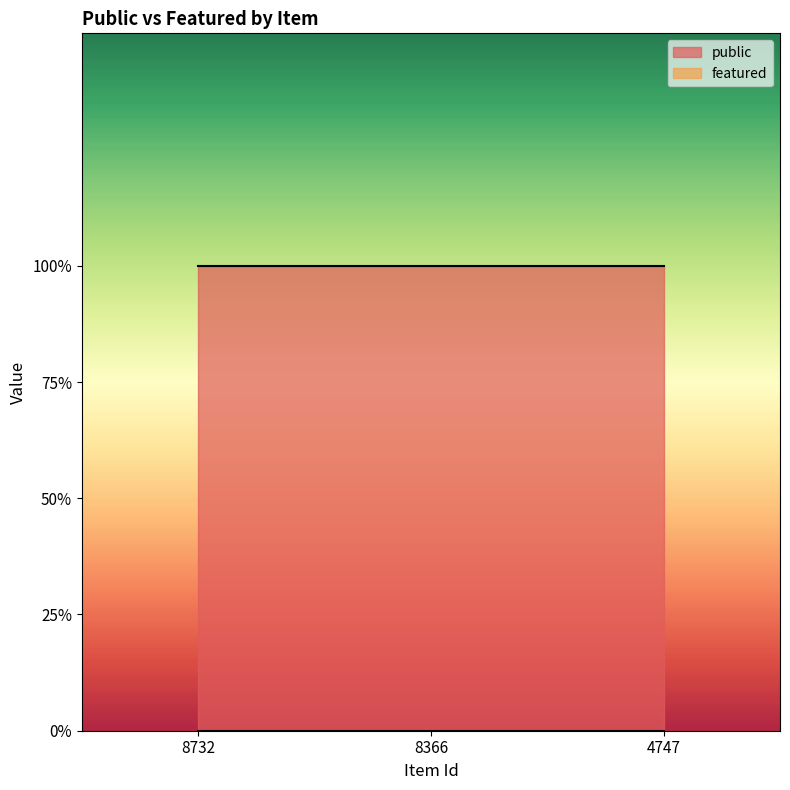

What is the difference between the highest and lowest values at 8732?

1